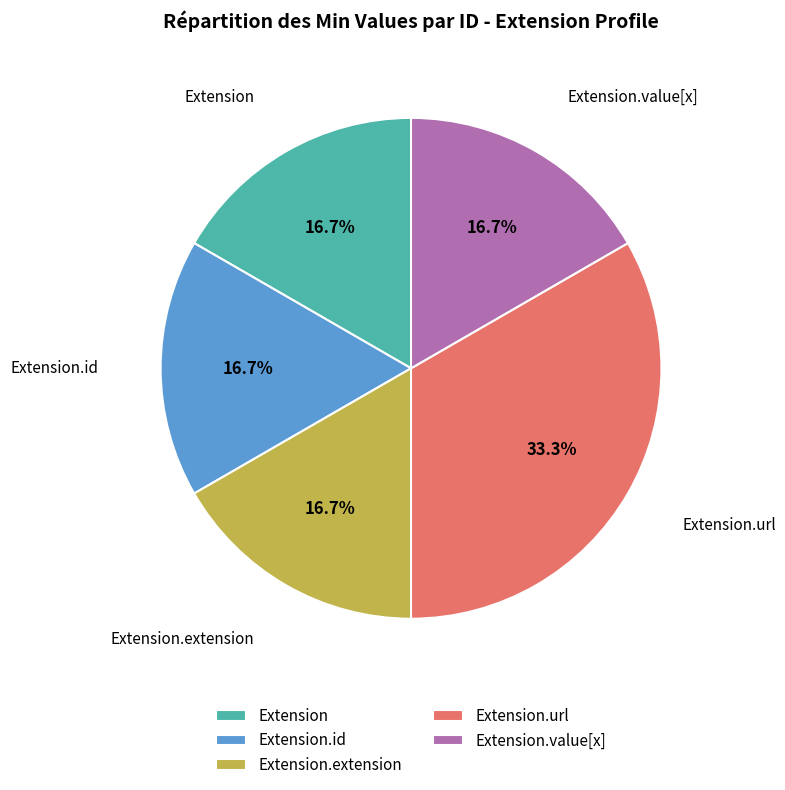

Does Extension.id account for over 50% of the chart?

No